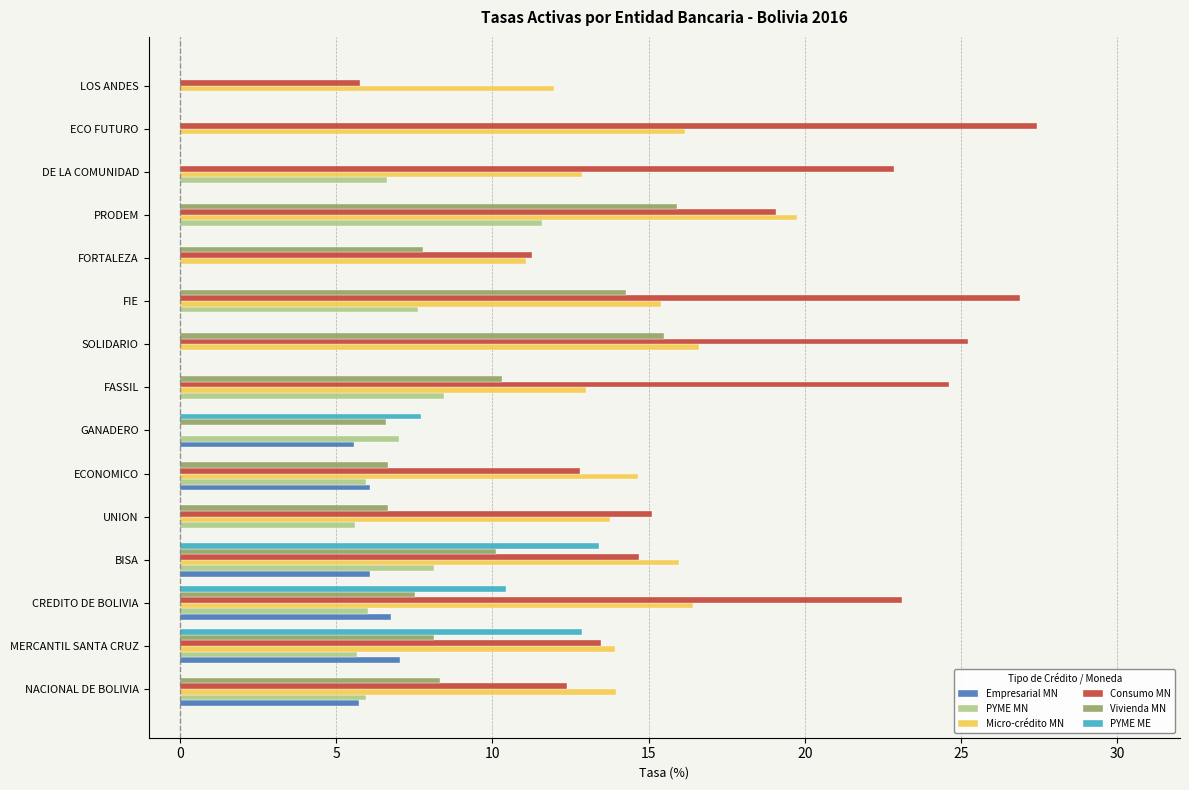

Which series changed the most between SOLIDARIO and ECO FUTURO?

Vivienda MN